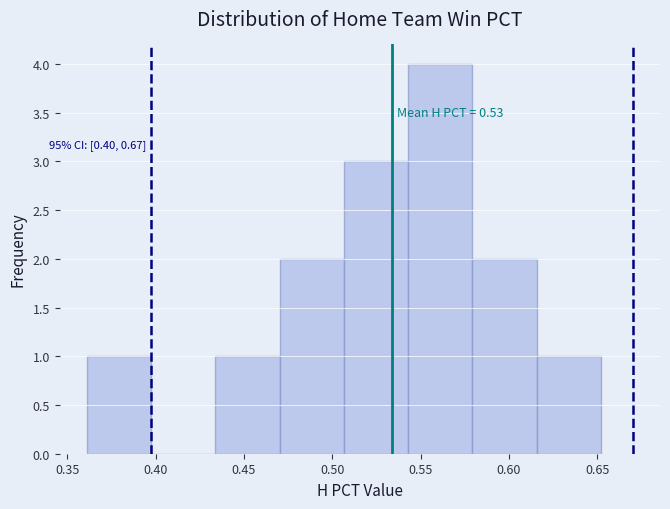

Over which range of the x-axis is the bar tallest?

0.545 to 0.580